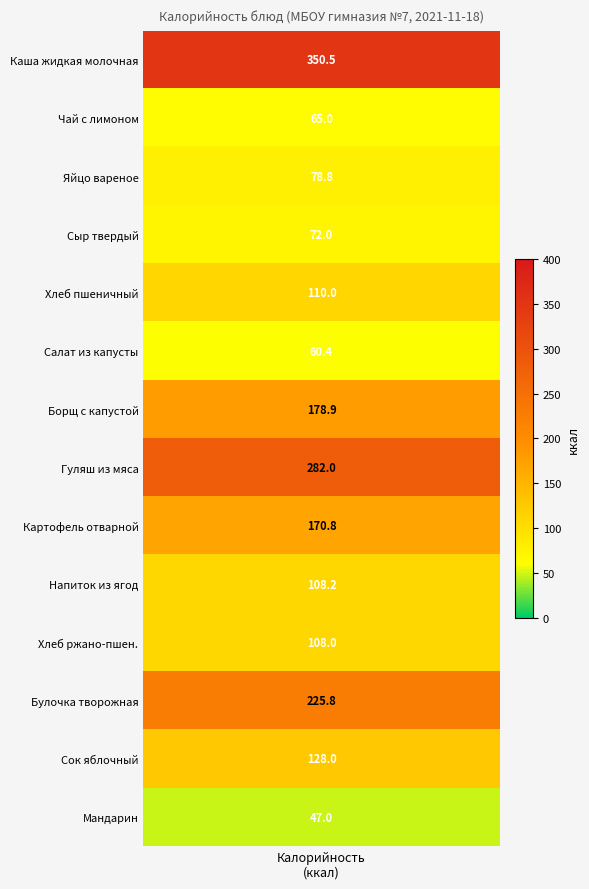

What is the change in value from 2 to 13?

-31.8